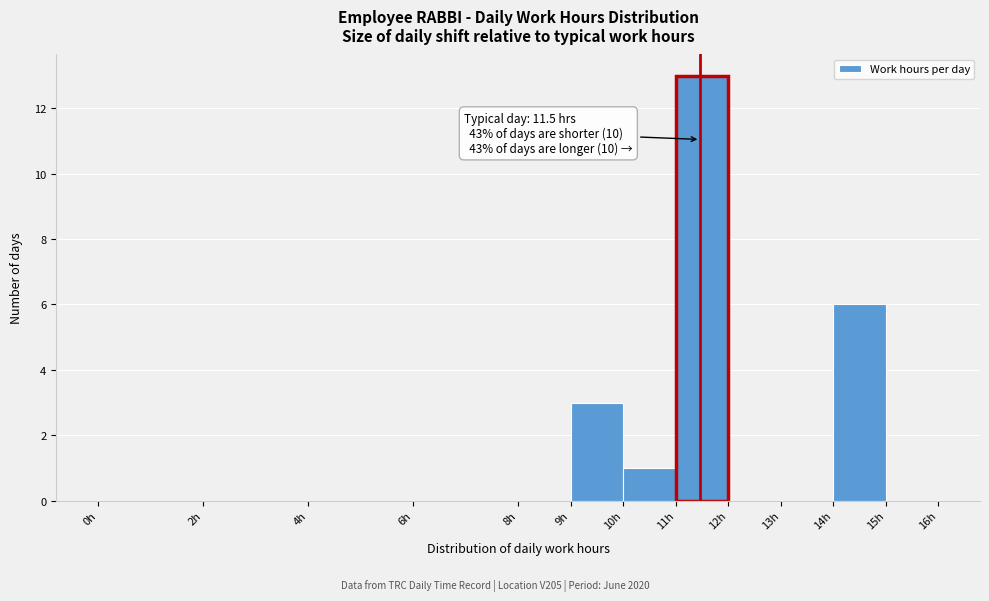

Which range on the x-axis has the tallest bar?

11 to 12